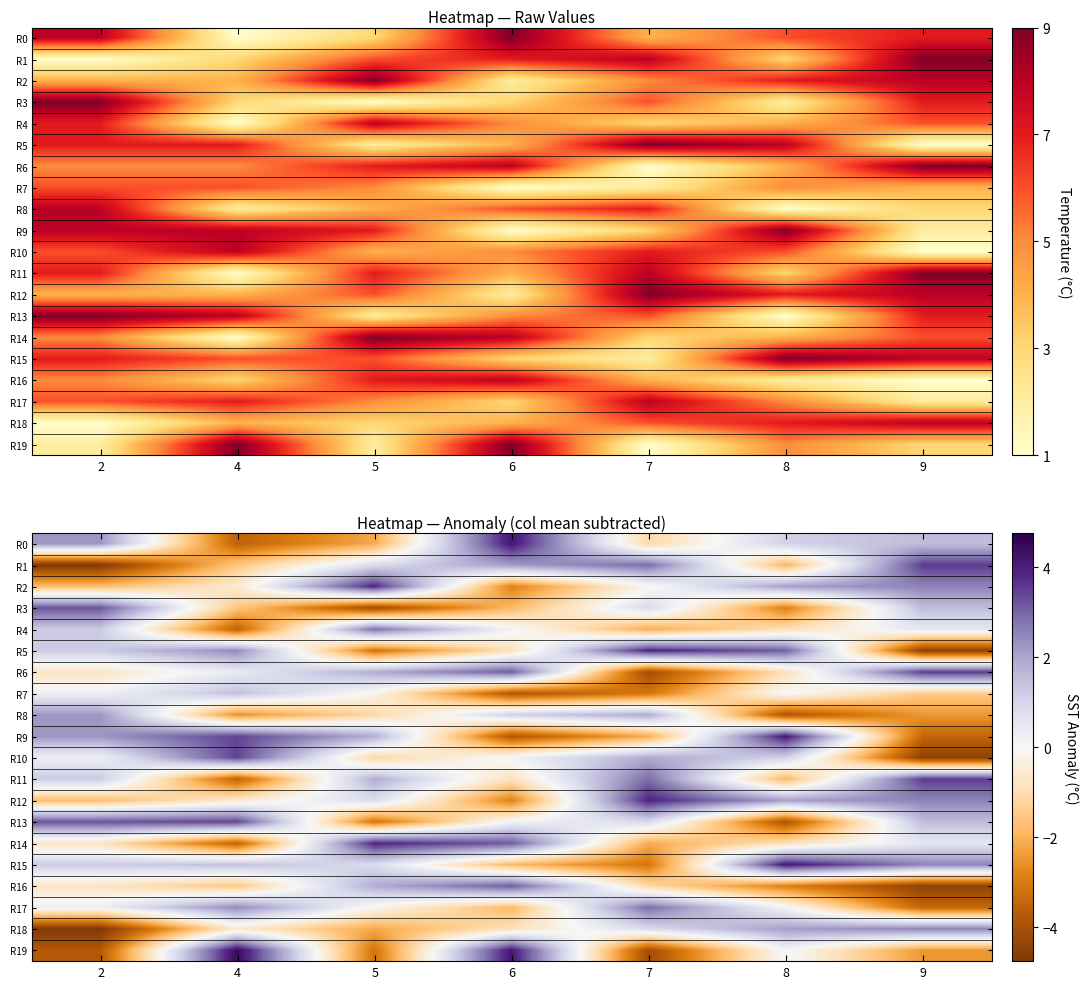

What is the minimum value for R15?

-3.1